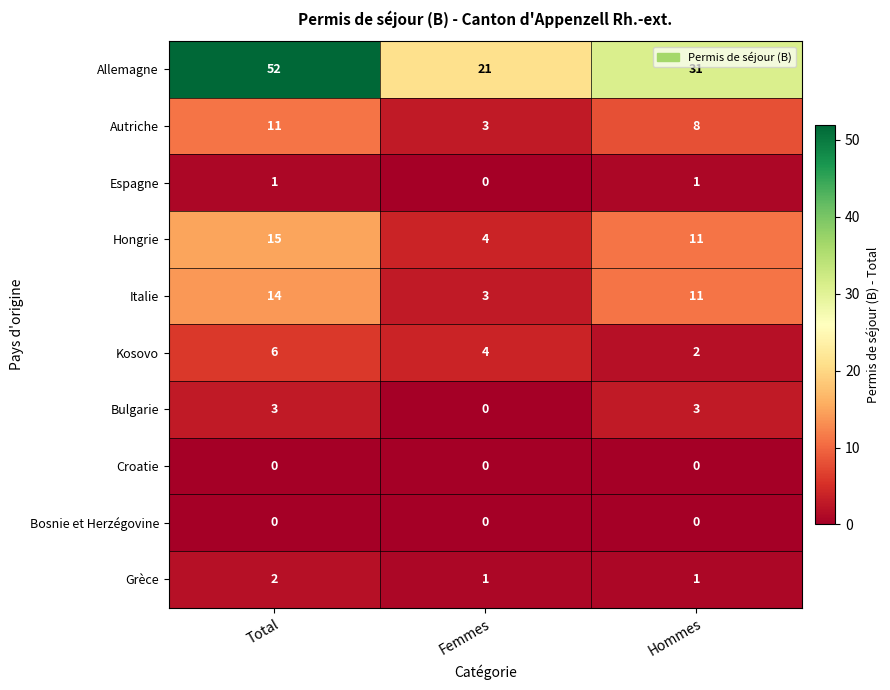

What is the spread (max minus min) of values at Total?

52